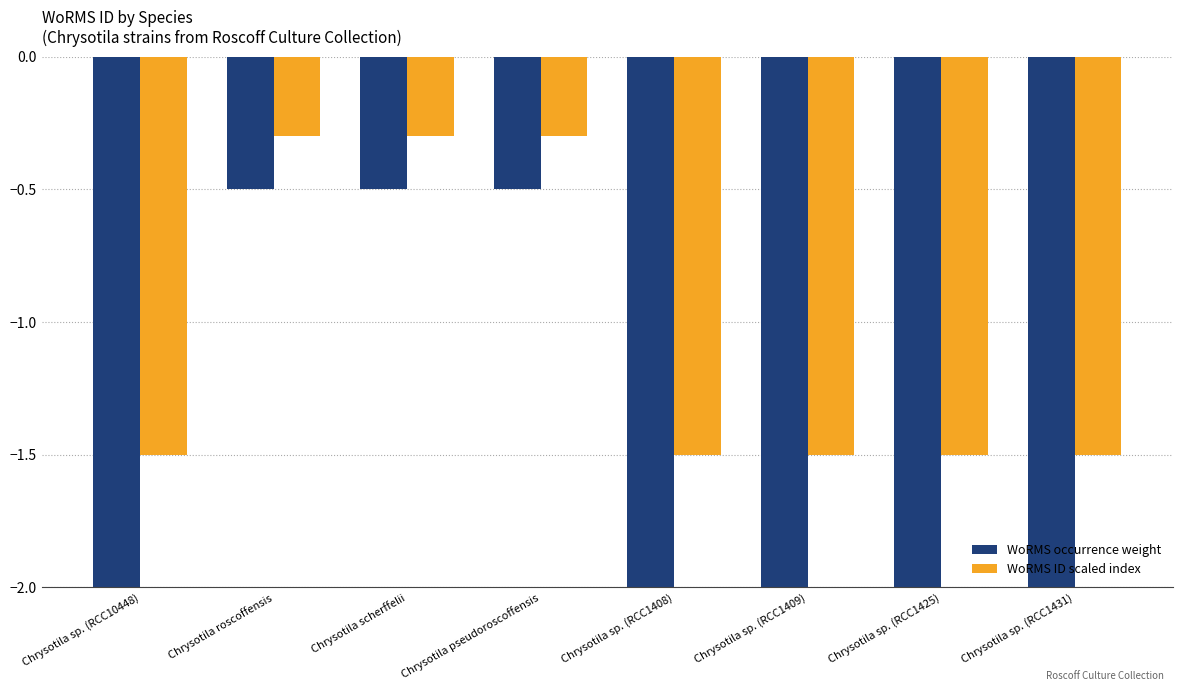

How many groups of bars are there?

8